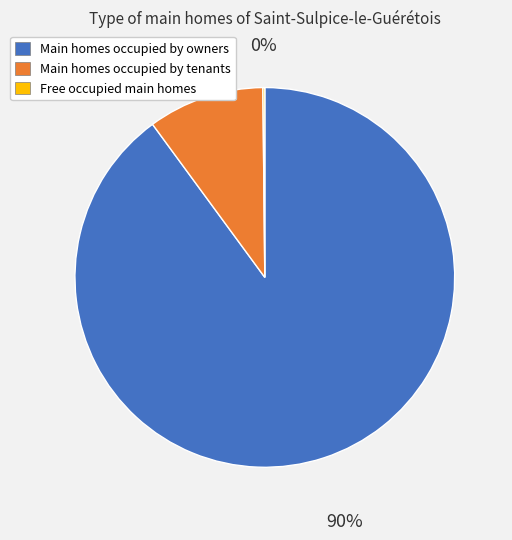

To the nearest percent, what is the difference between the largest and smallest slice percentages?

90%